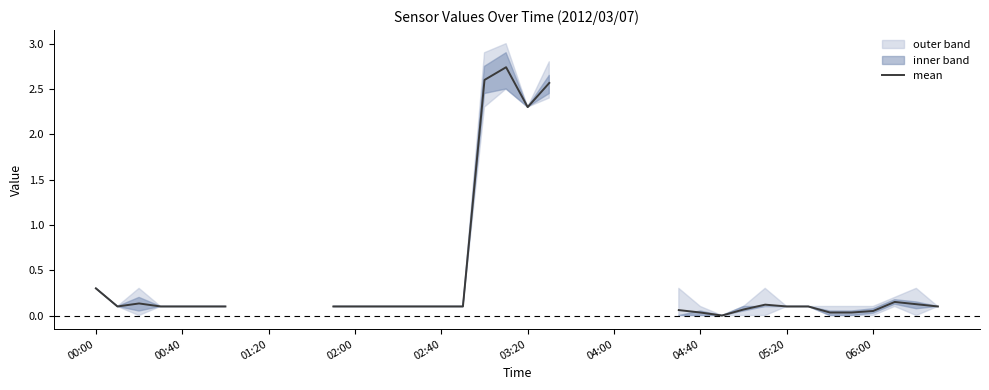

What is the greatest value displayed?

2.7